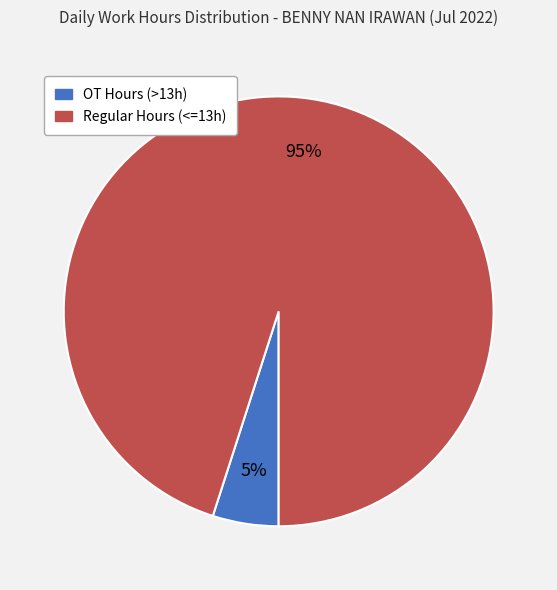

To the nearest percent, what is the difference between the largest and smallest slice percentages?

90%